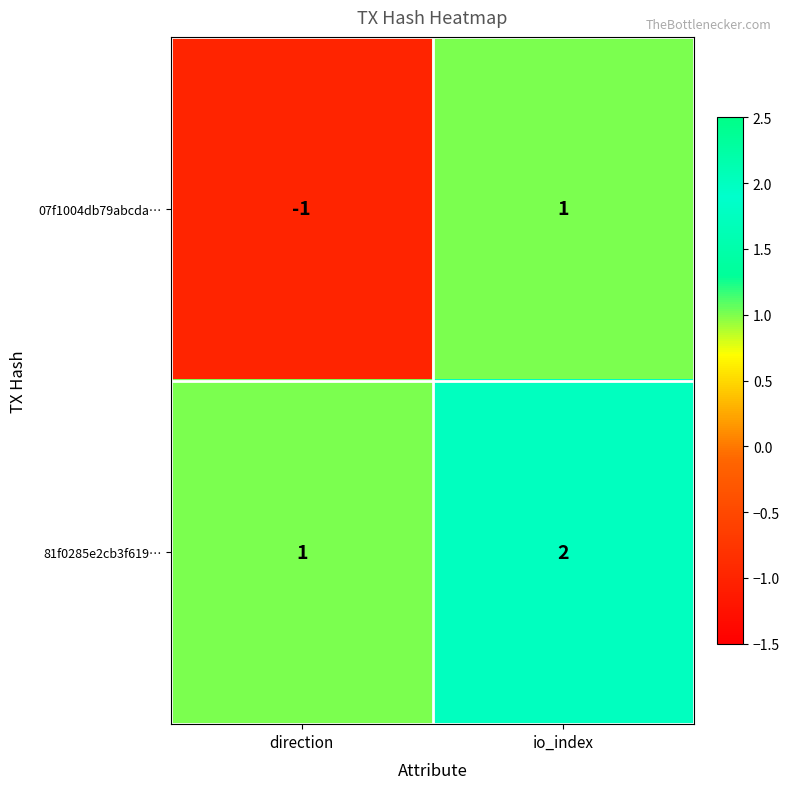

Rank the series by their average value, from lowest to highest.

07f1004db79abcda…, 81f0285e2cb3f619…